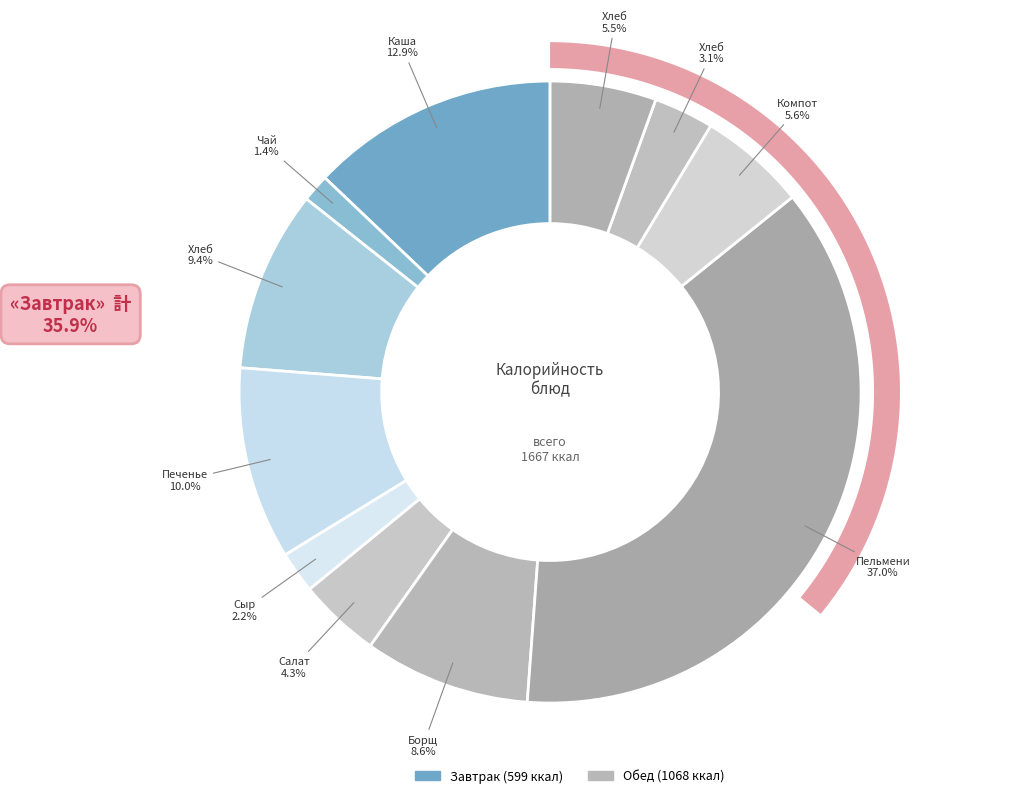

What is the largest slice in the pie chart?

Пельмени